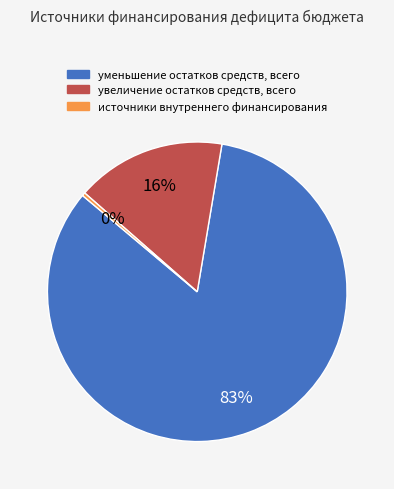

To the nearest percent, what is the combined percentage of увеличение остатков средств, всего and уменьшение остатков средств, всего?

100%